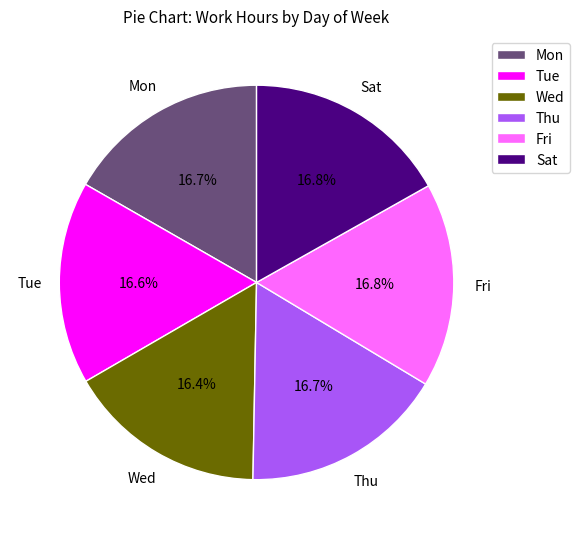

What is the ratio of the value at Tue to the value at Wed?

1.0